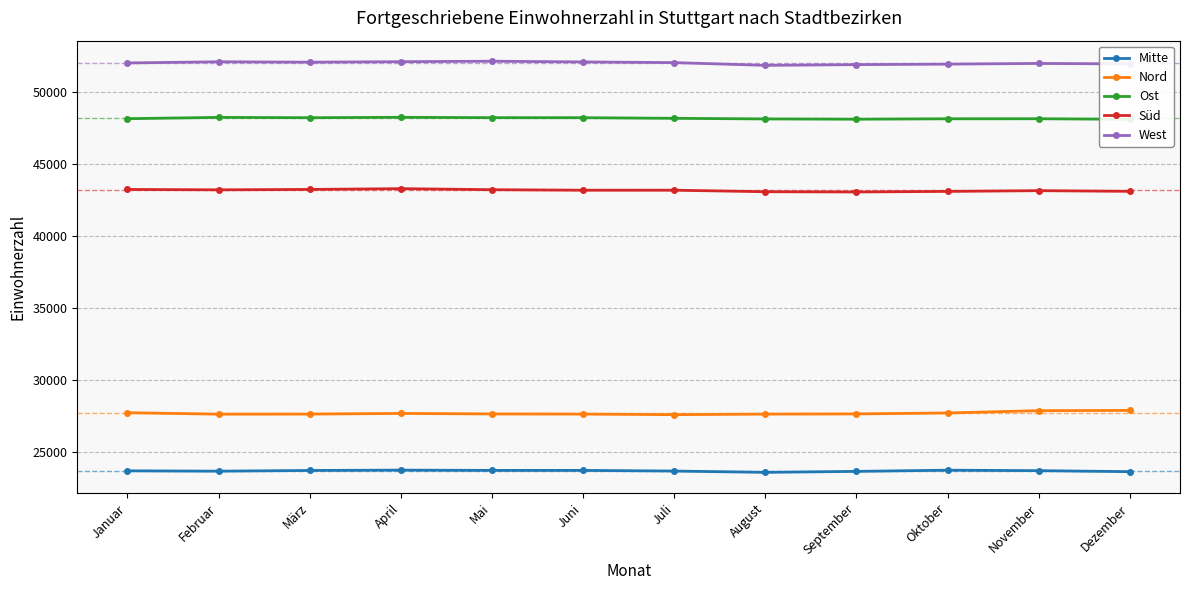

Which series has the widest spread of values?

Nord